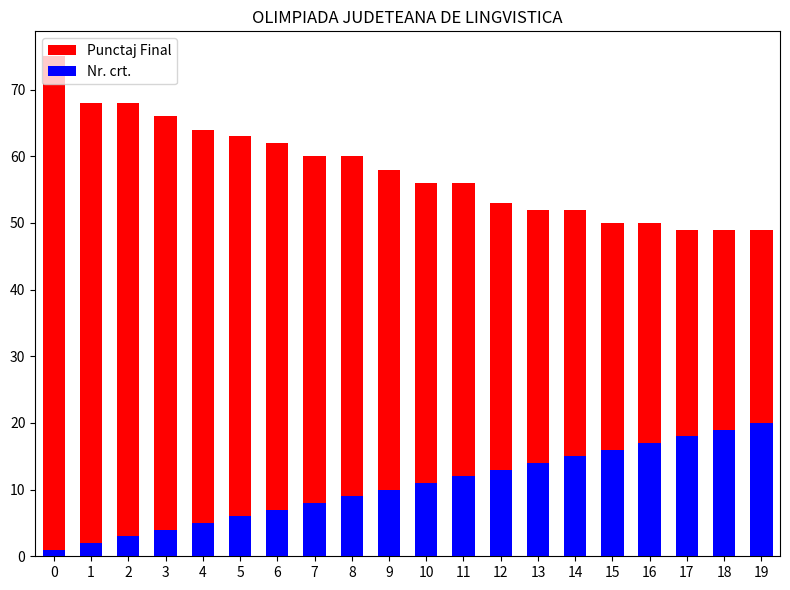

What is the spread (max minus min) of values at 1?

66